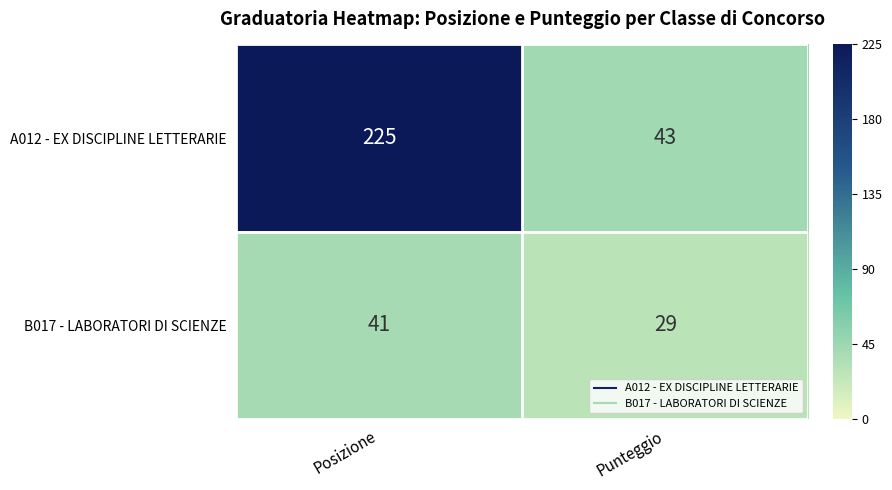

Is it true that A012 - EX DISCIPLINE LETTERARIE equals 132 at Posizione?

False